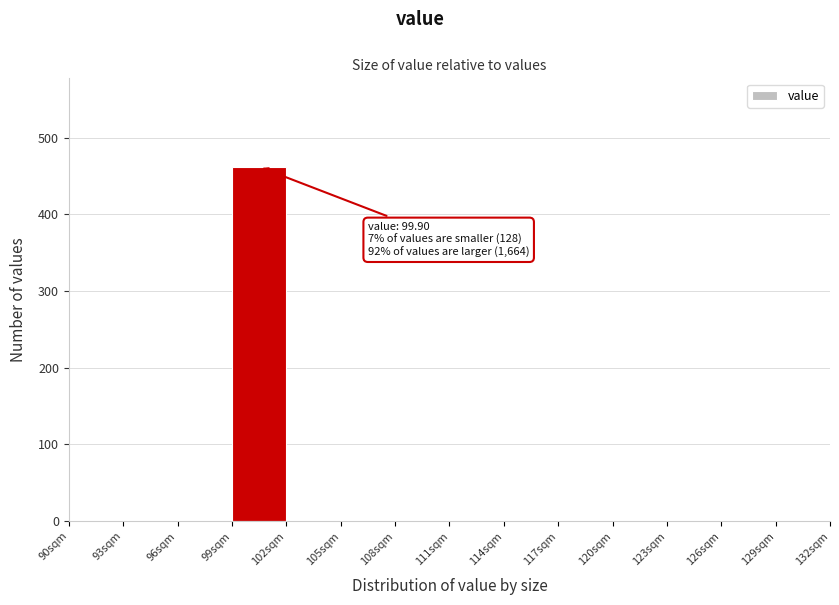

Over which range of the x-axis is the bar tallest?

99 to 102